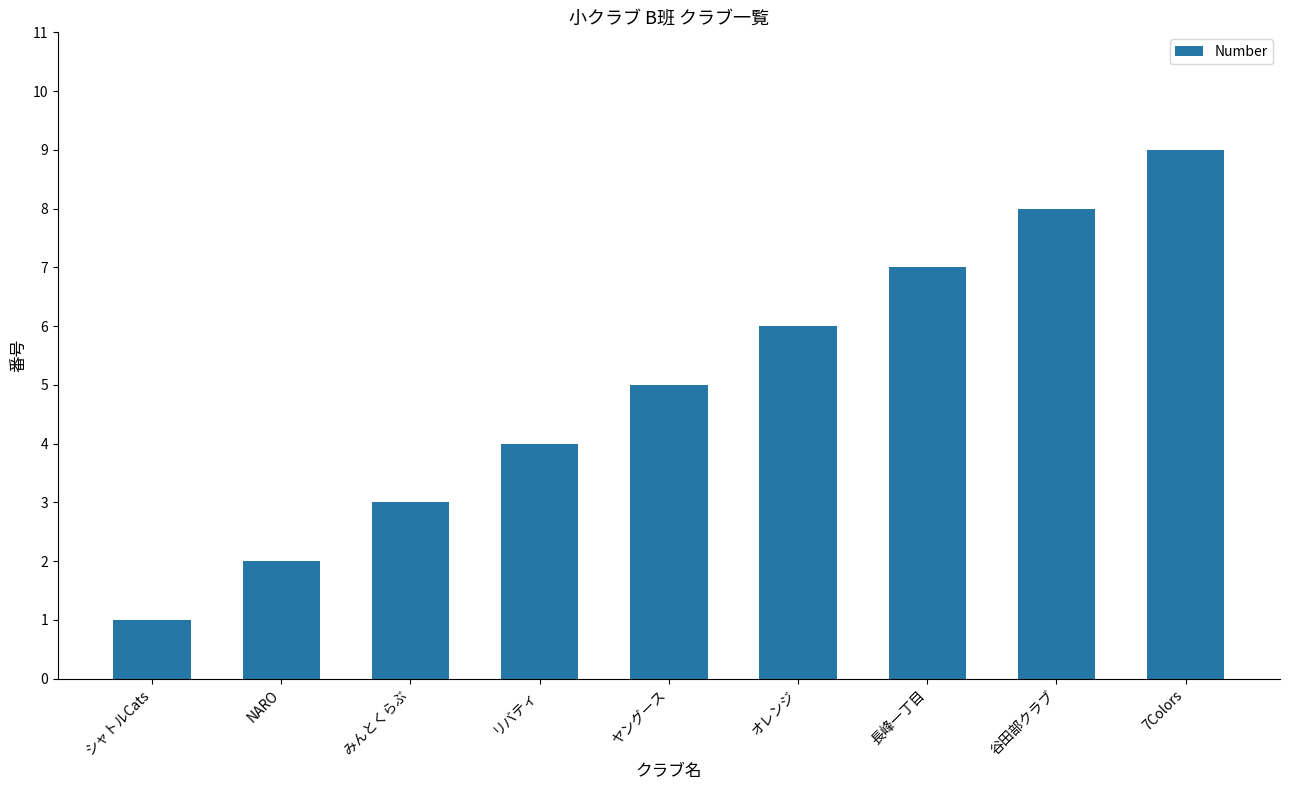

Reading left to right, what are all the values shown in this chart?

シャトルCats=1	NARO=2	みんとくらぶ=3	リバティ=4	ヤングース=5	オレンジ=6	長峰一丁目=7	谷田部クラブ=8	7Colors=9